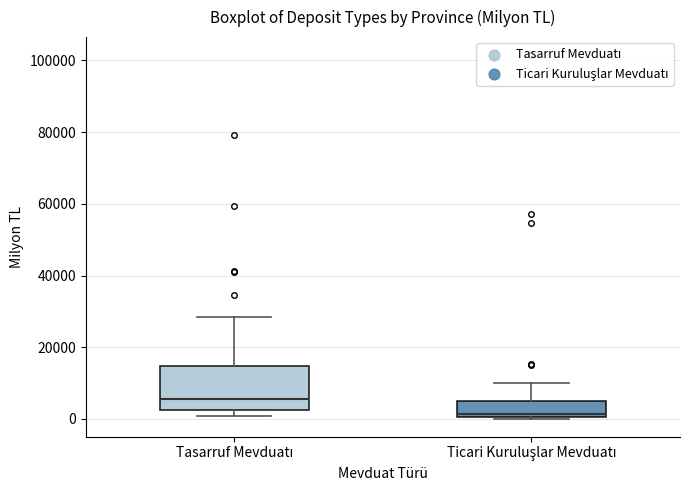

Reading left to right, read every box against the y-axis: the position of its median line, the range the box covers, and the ends of its whiskers. The values are not printed on the chart, so give them approximately, as read against the axis.

Tasarruf Mevduatı: median 6000, box 2000 to 14000, whiskers 0 to 28000
Ticari Kuruluşlar Mevduatı: median 2000, box 0 to 6000, whiskers 0 to 10000